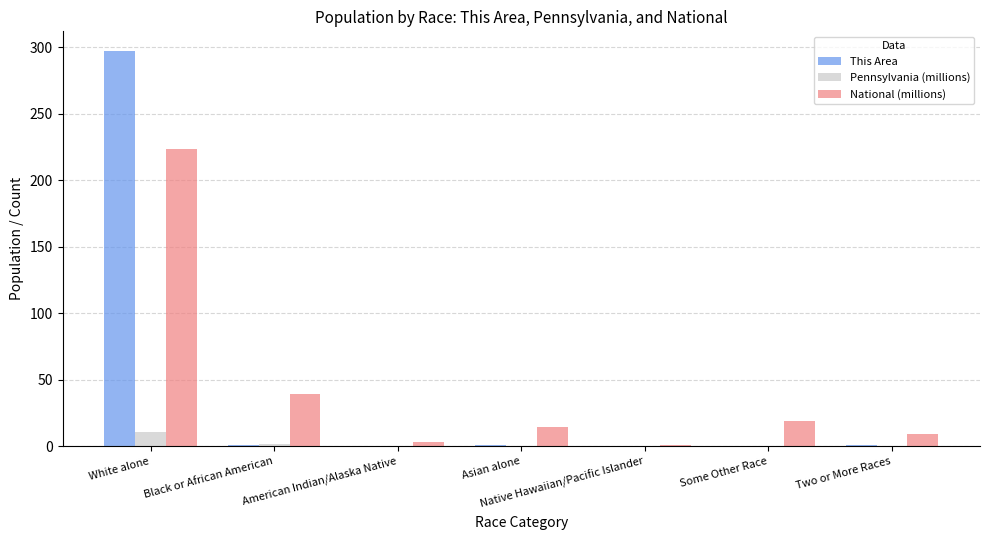

At which category is the sum across all series the highest?

White alone